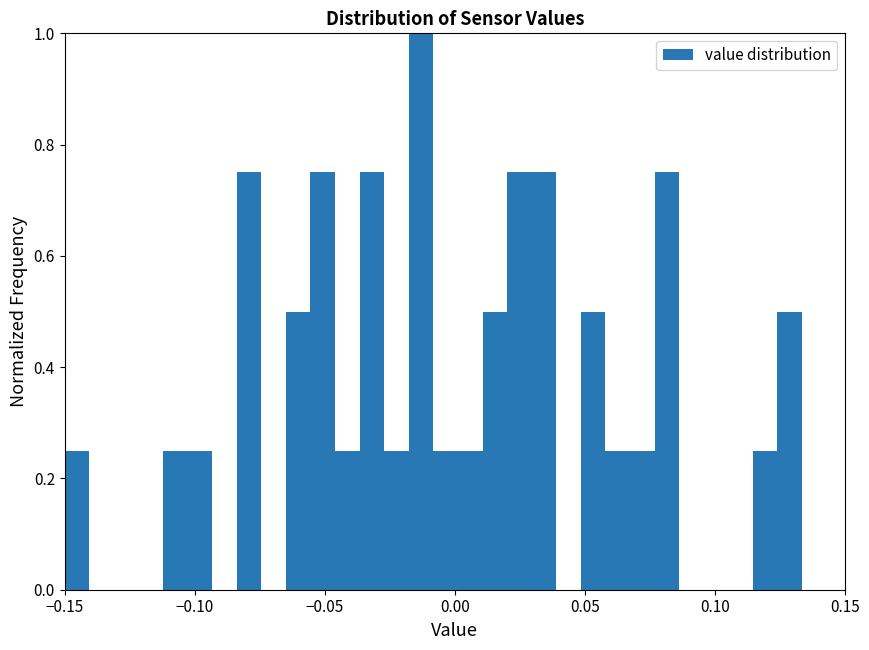

Around what value on the x-axis is the tallest bar? Give the approximate position of its centre, as read against the axis.

-0.015